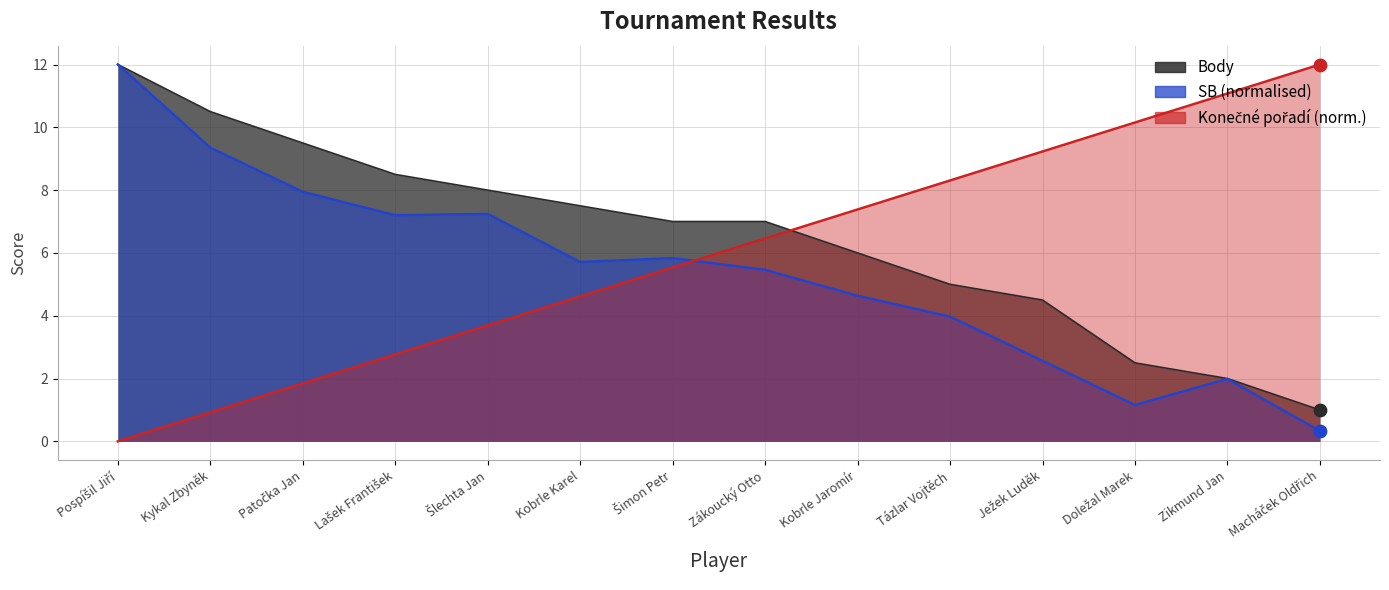

Which series contains the lowest Y value?

Konecne_poradi